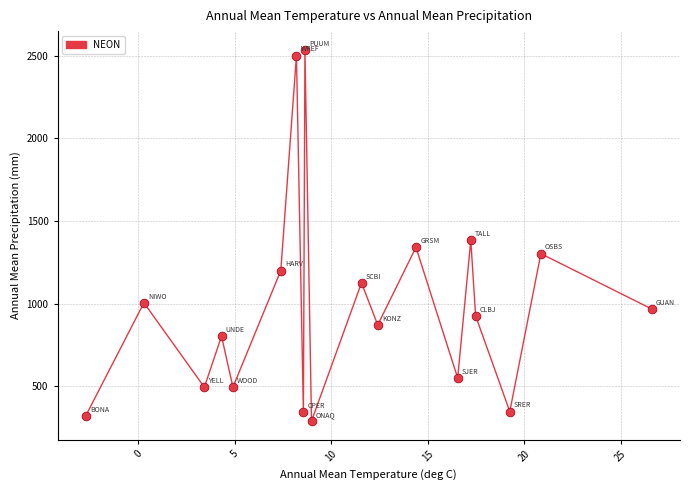

What Y value in the scatter plot is closest to 1412?

1382.7